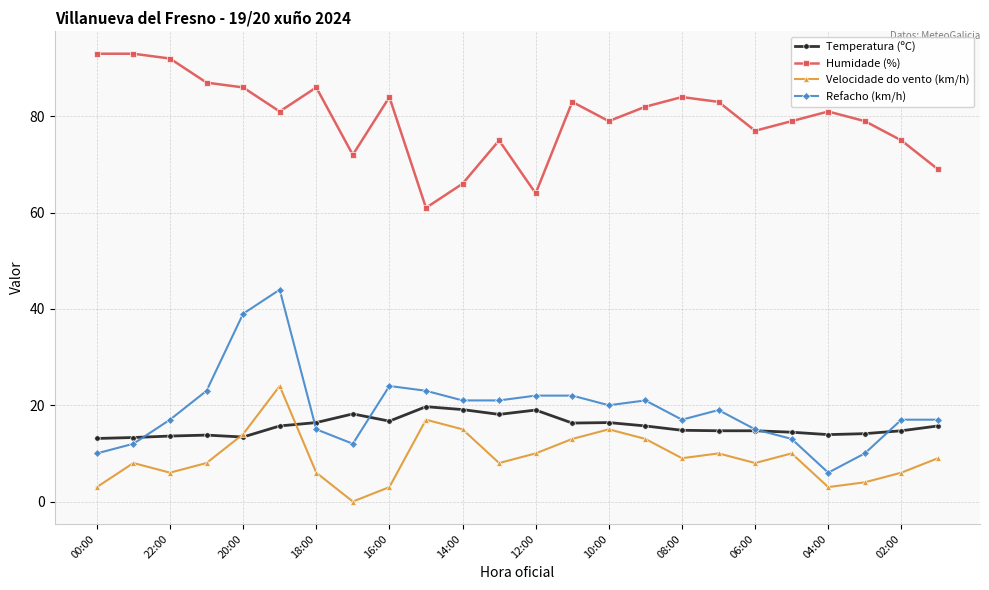

What is the difference between the maximum and minimum values in the Velocidade do vento (km/h) series?

24.0